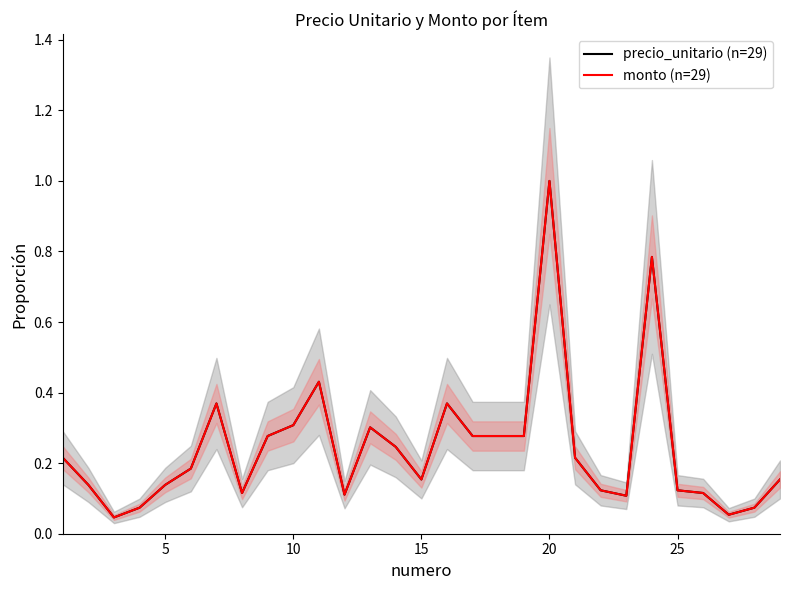

True or false: monto (n=29) and precio_unitario (n=29) intersect in this chart.

False